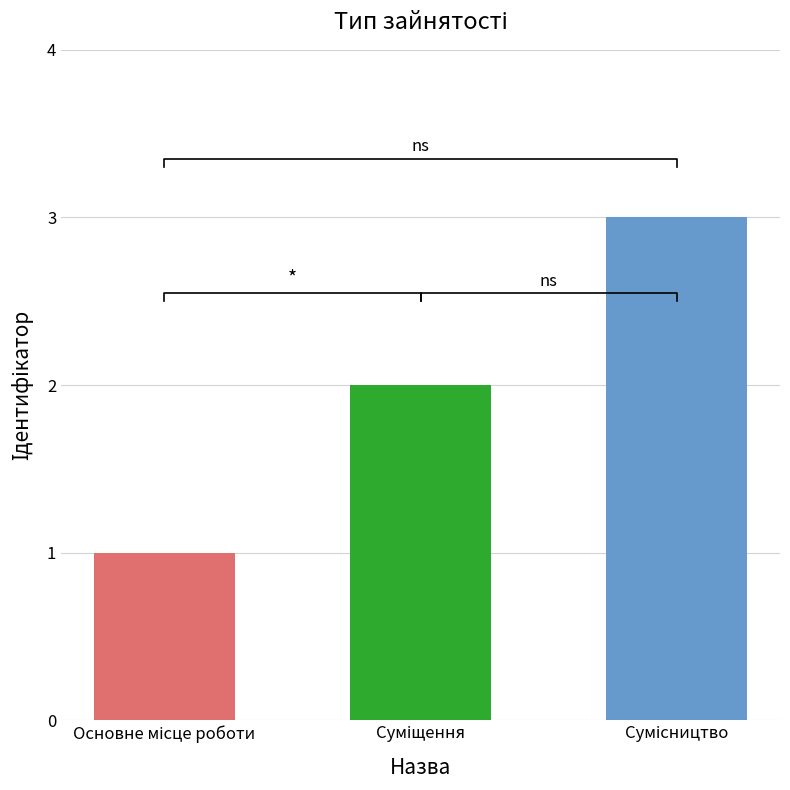

What is the greatest value displayed?

3